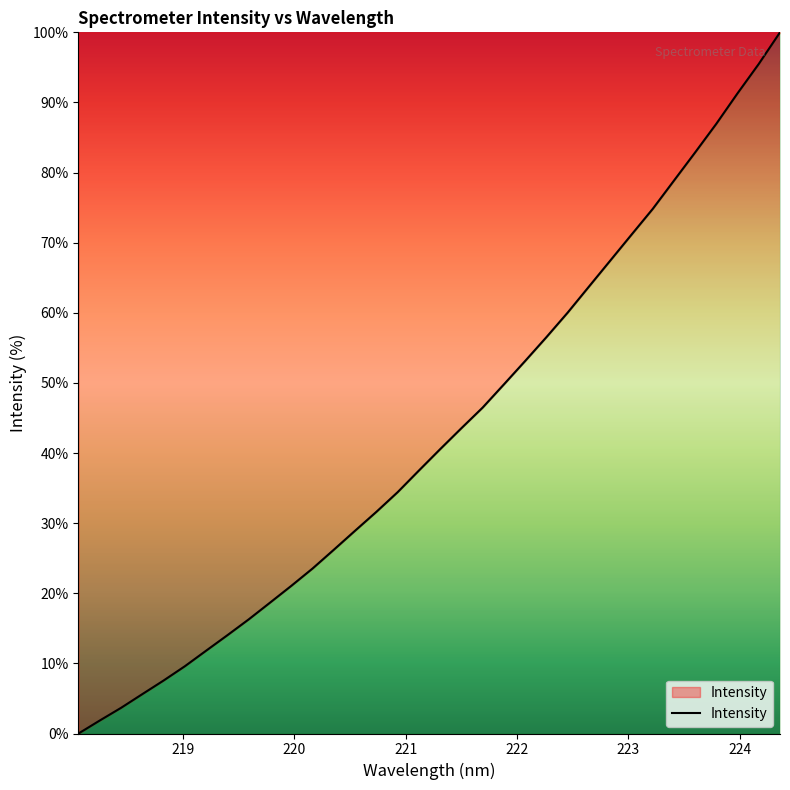

How many positive values are there?

33